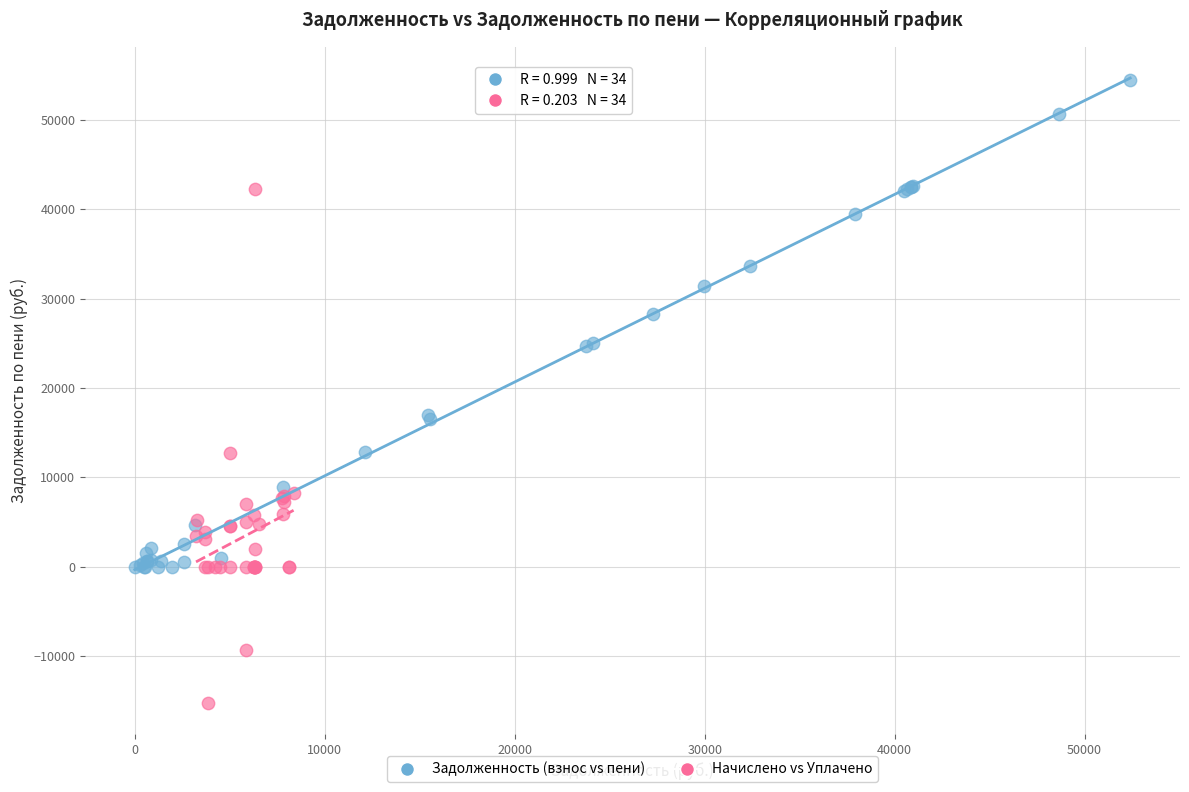

Which series has the largest Y range (max minus min)?

Начислено vs Уплачено